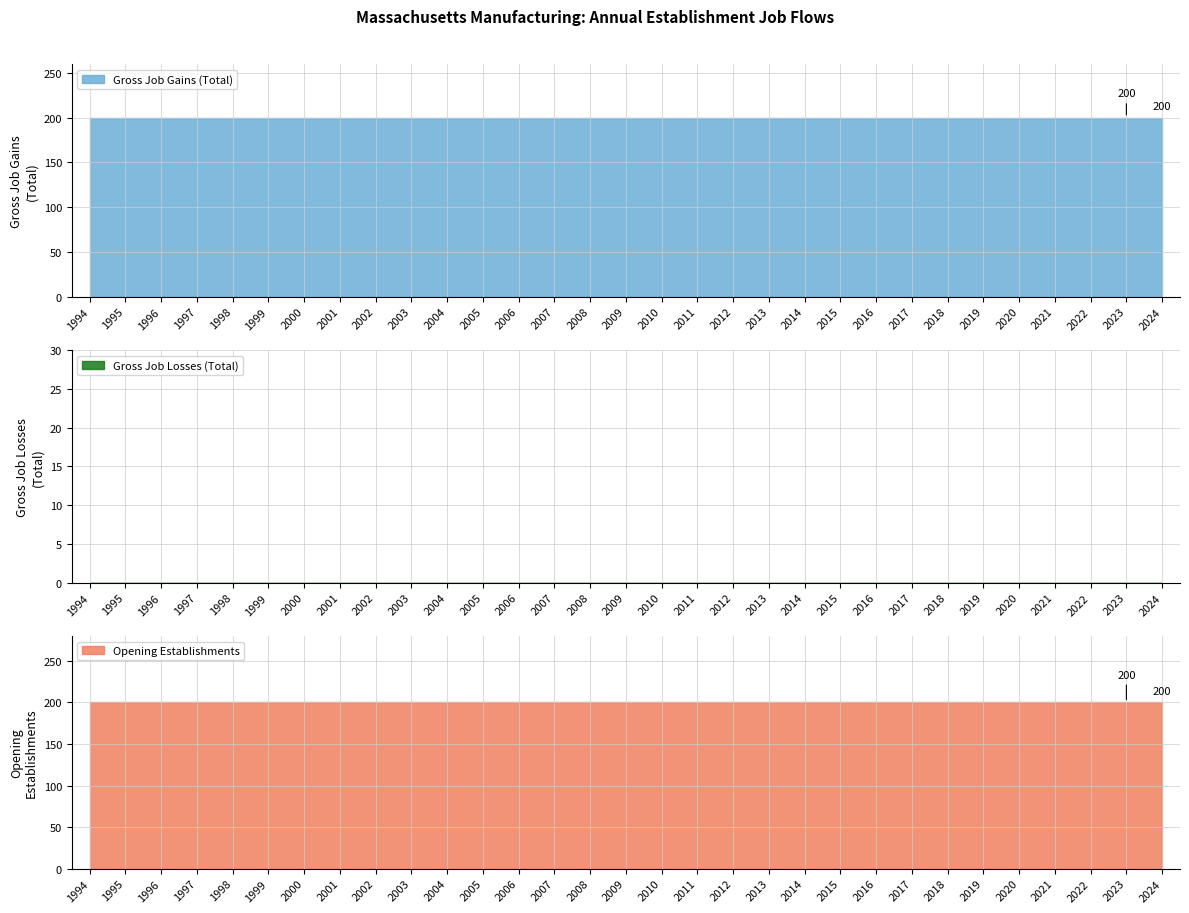

What value does the Opening Establishments series have at 1994?

200